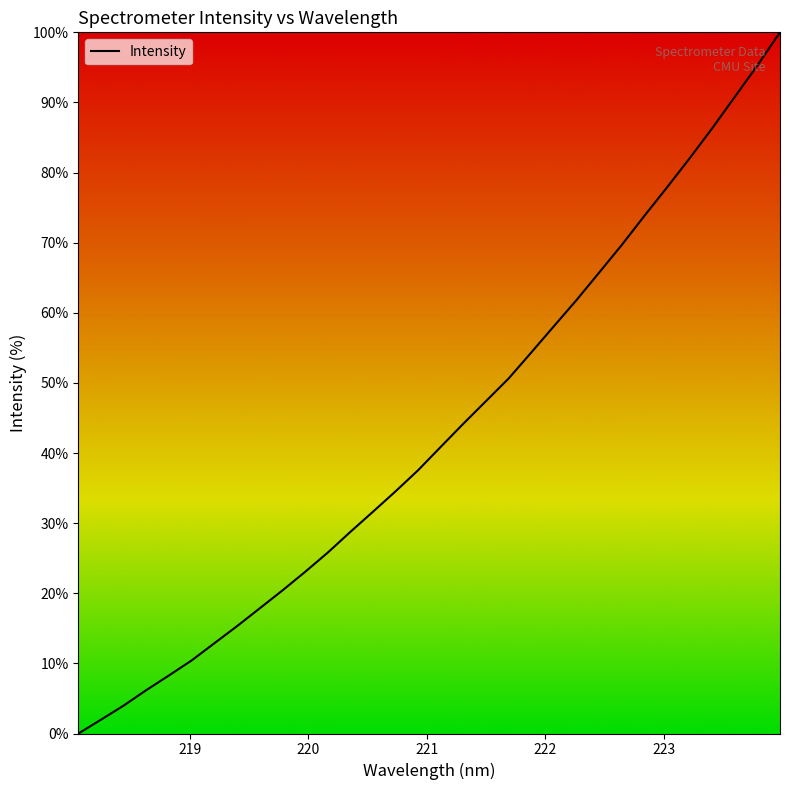

What is the difference between the maximum and minimum values?

100.0